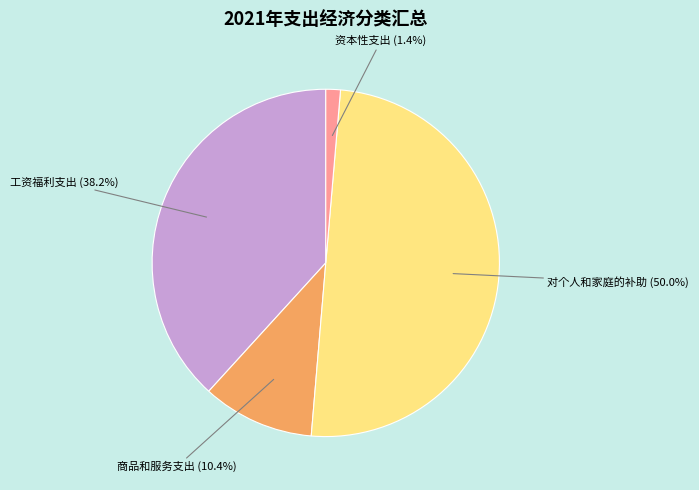

Count the number of slices in the pie.

4